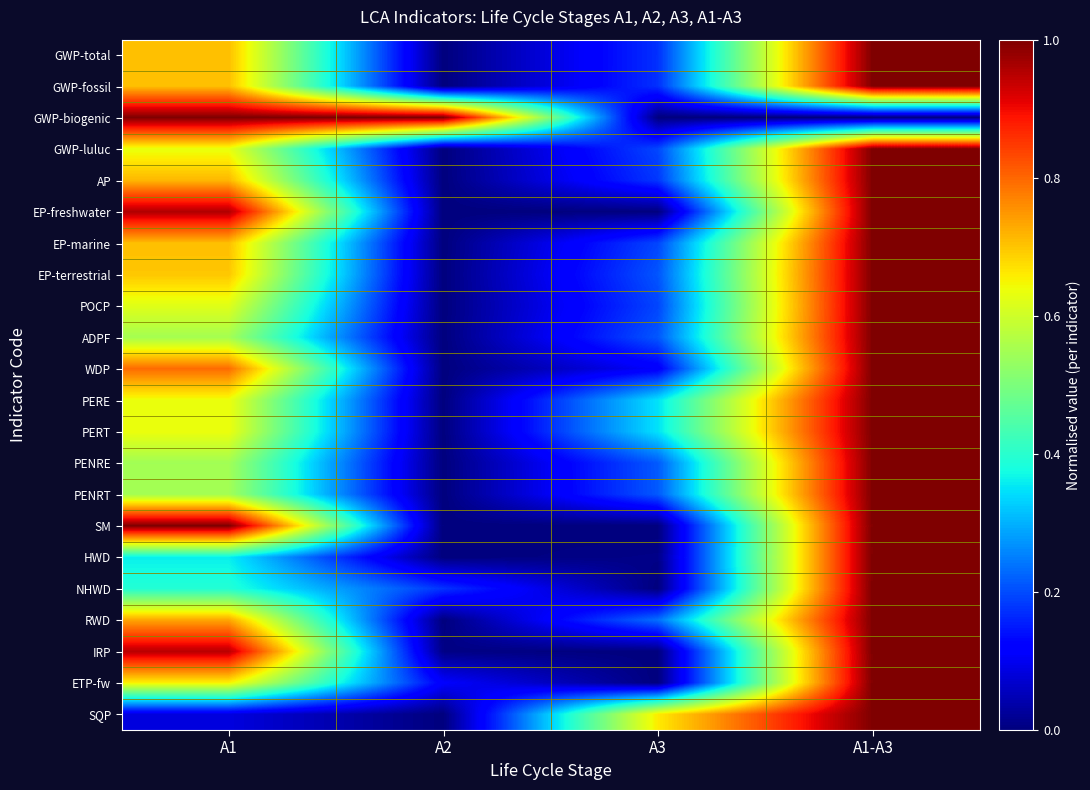

Rank the series by their maximum value, from highest to lowest.

GWP-total, GWP-fossil, GWP-biogenic, GWP-luluc, AP, EP-freshwater, EP-marine, EP-terrestrial, POCP, ADPF, WDP, PERE, PERT, PENRE, PENRT, SM, HWD, NHWD, RWD, IRP, ETP-fw, SQP